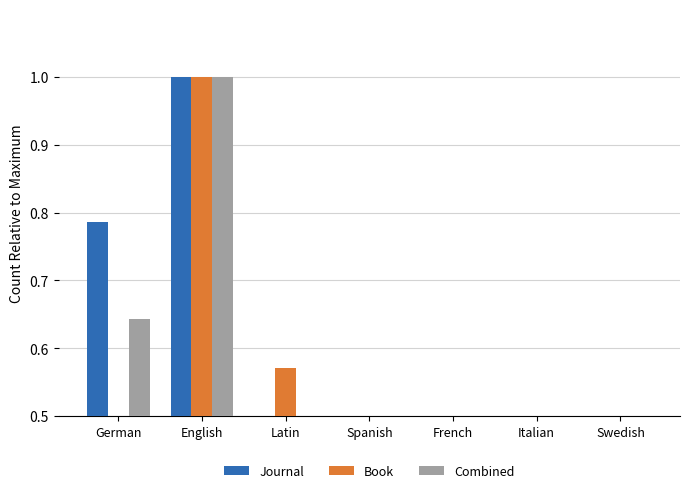

What is the sum of the Book values at French and Latin?

0.7